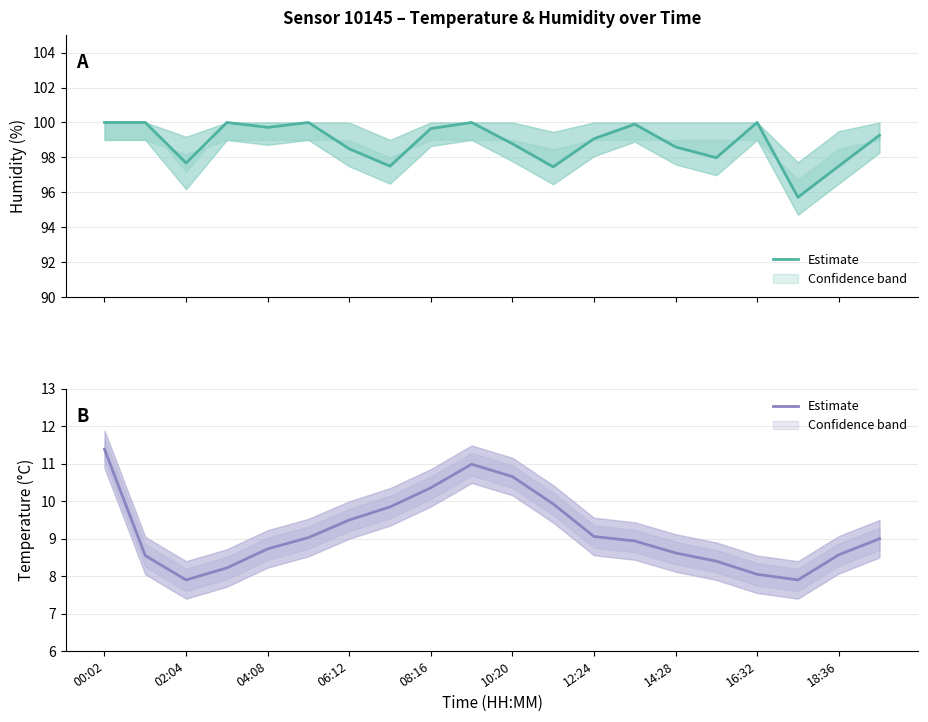

How many points are lower than both their immediate neighbors (excluding endpoints)?

2